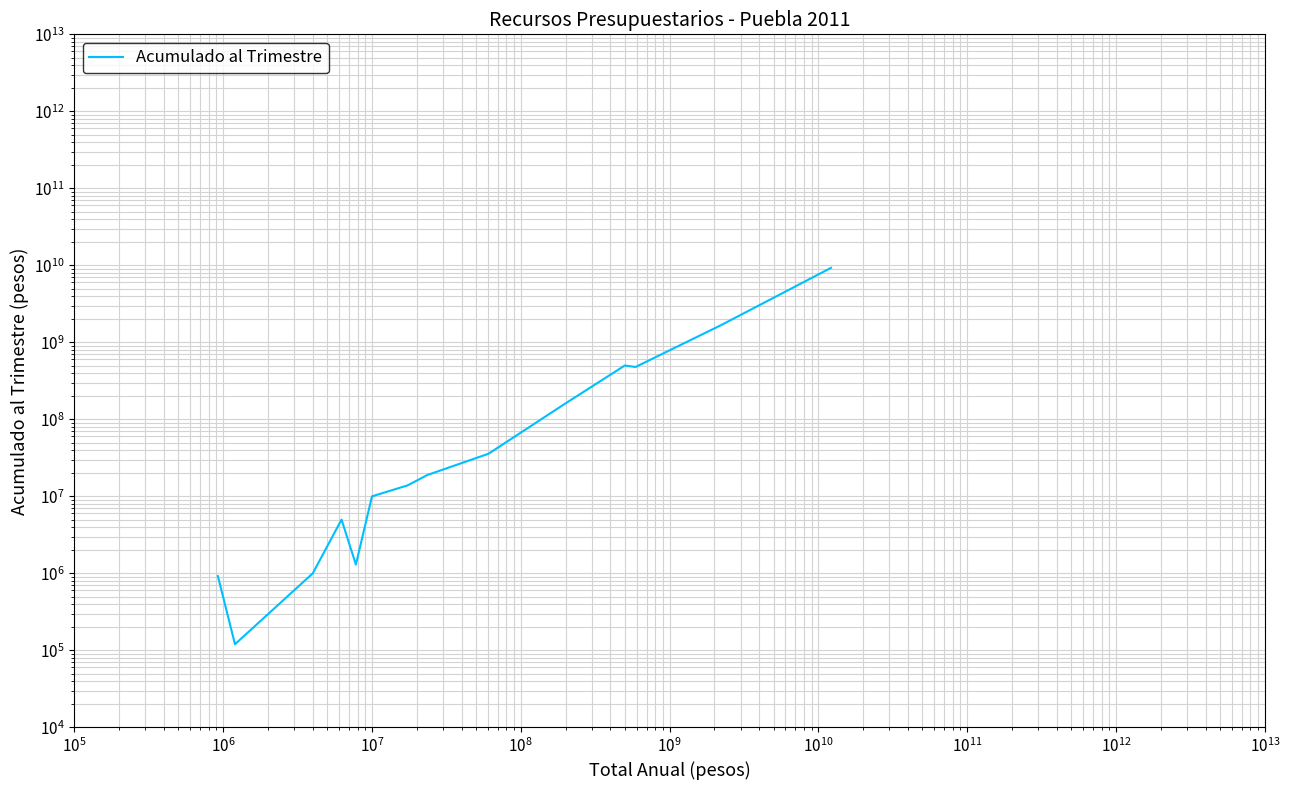

Which has a higher value, $\mathdefault{10^{9}}$ or $\mathdefault{10^{7}}$?

$\mathdefault{10^{9}}$